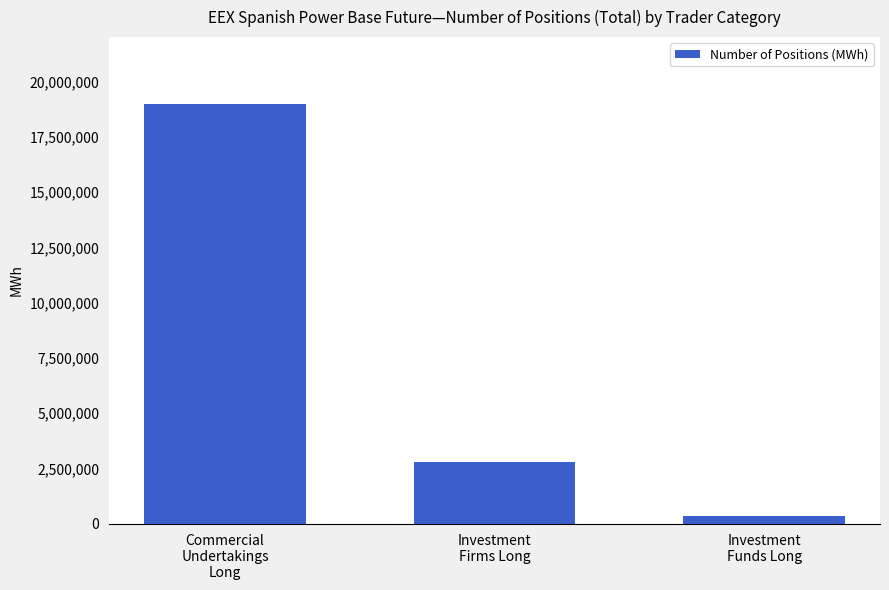

Approximately how many times larger is the value at Investment
Funds Long compared to Investment
Firms Long?

0.1